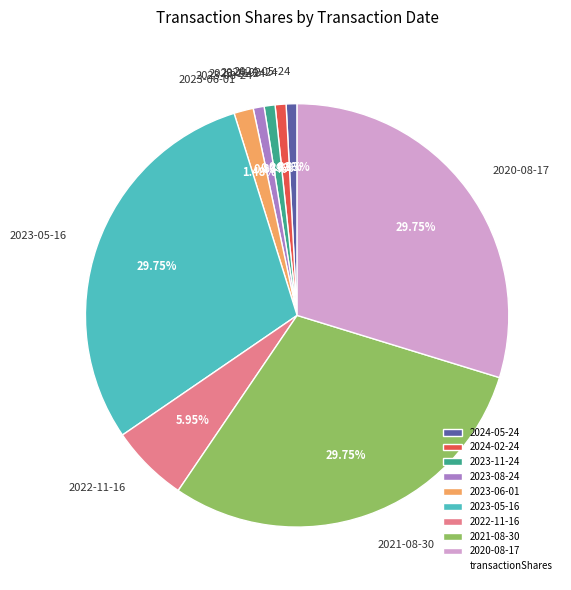

Approximately how many times larger is the value at 2021-08-30 compared to 2024-02-24?

35.7